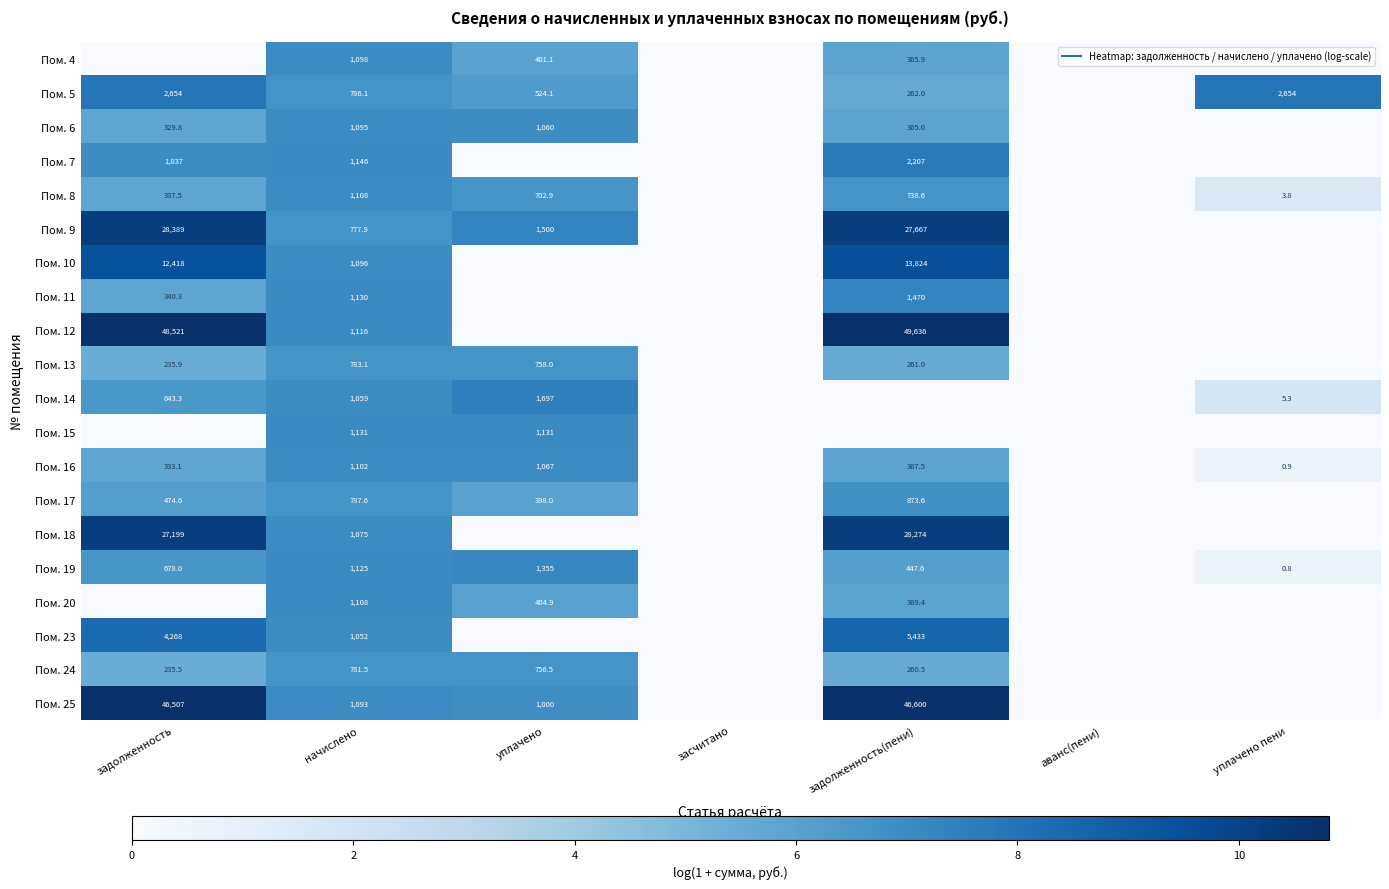

Count the number of data series in this chart.

20